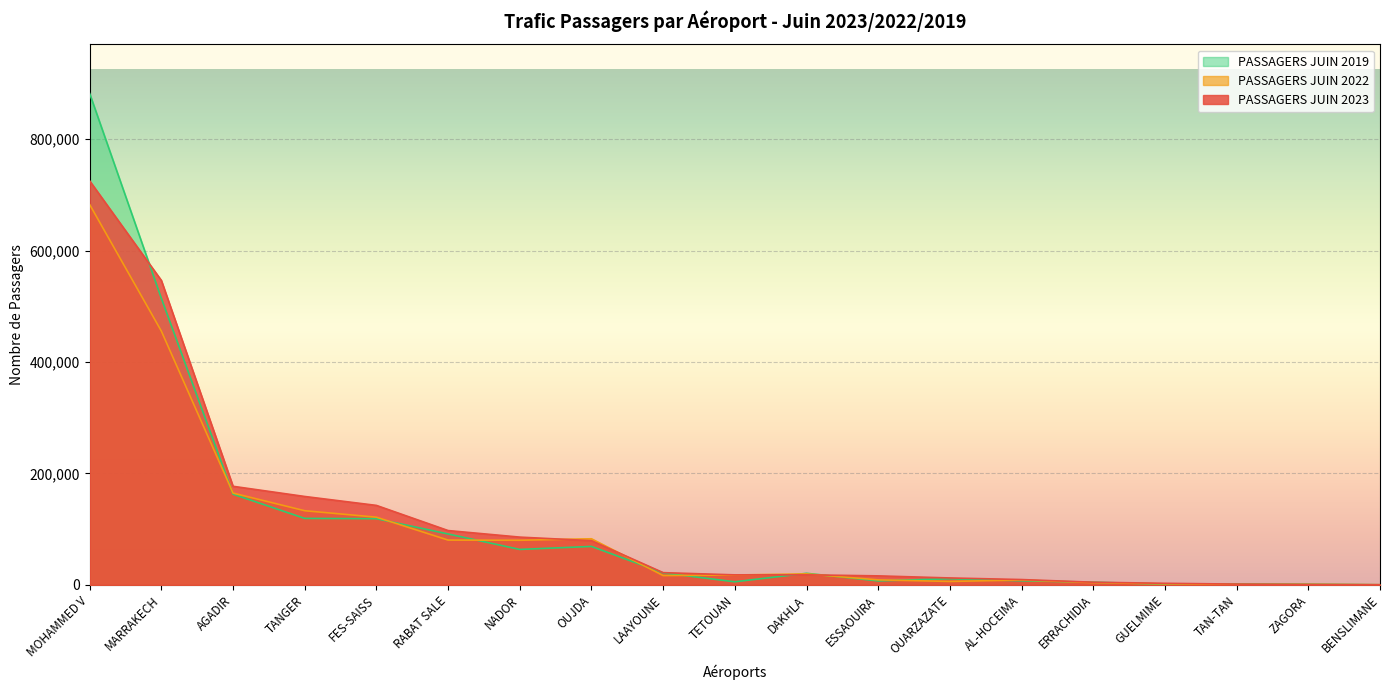

What is the sum of all PASSAGERS JUIN 2022 values?

1882951